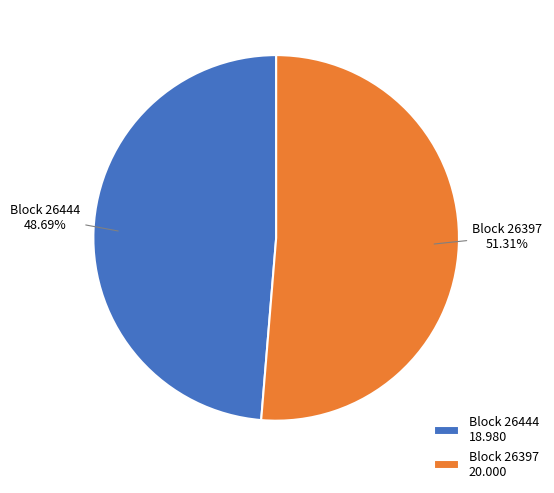

How many segments does this pie chart have?

2